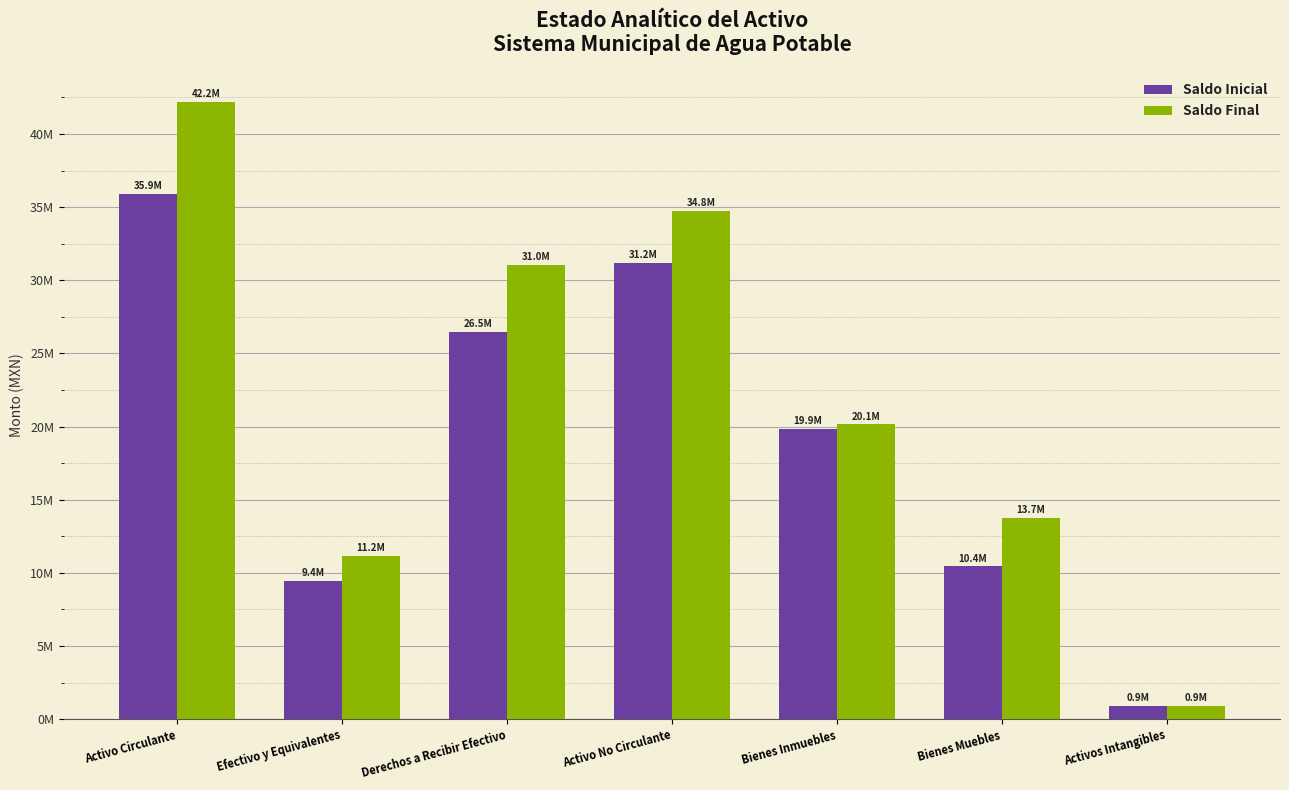

Does the chart contain any negative values?

No